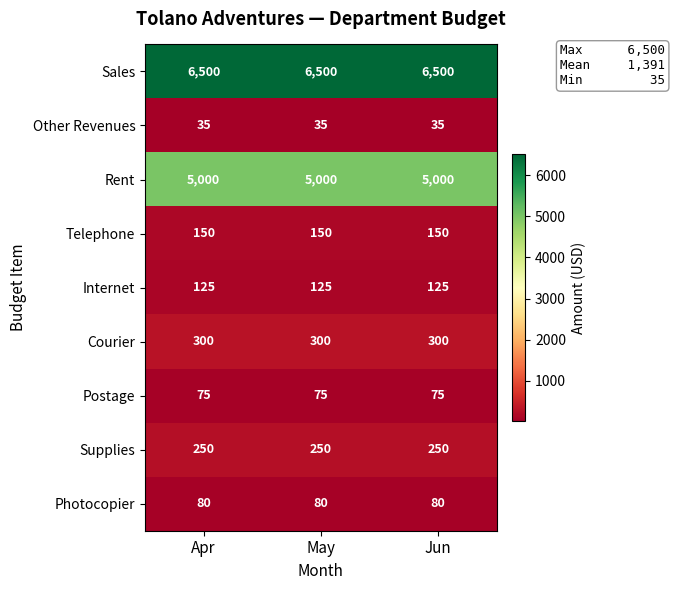

What is the lowest value of the Sales series?

6500